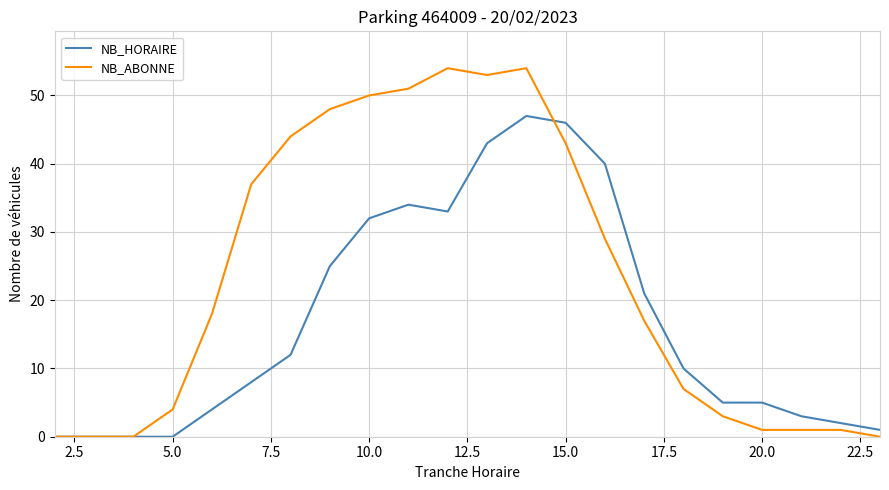

Which series has the largest total across all categories?

NB_ABONNE